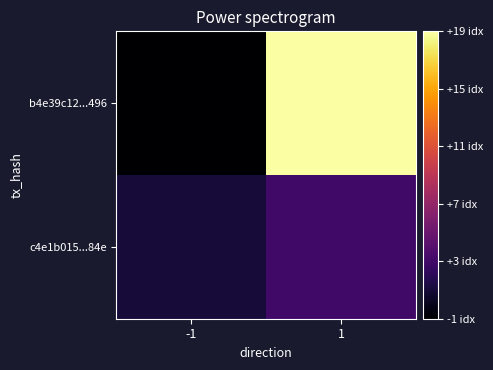

Between -1 and 1, which series saw the biggest shift?

b4e39c12...496